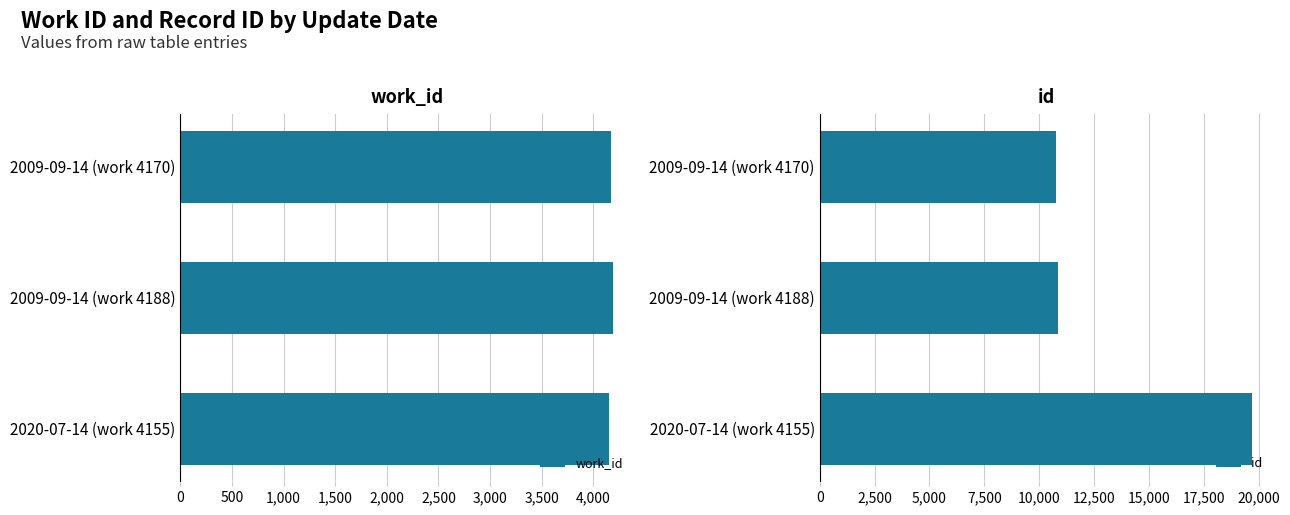

What are all the series names shown in the legend?

work_id, id